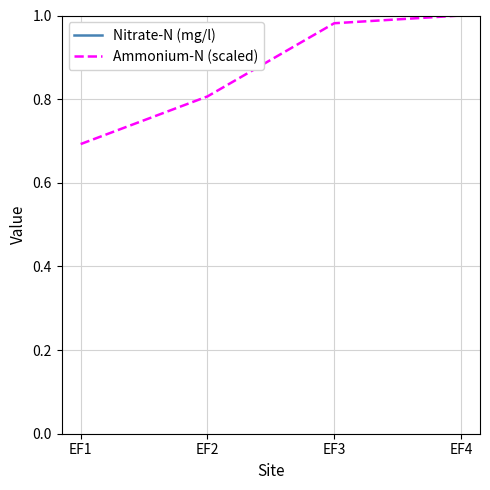

True or false: Nitrate-N (mg/l) and Ammonium-N (scaled) cross at least once.

False